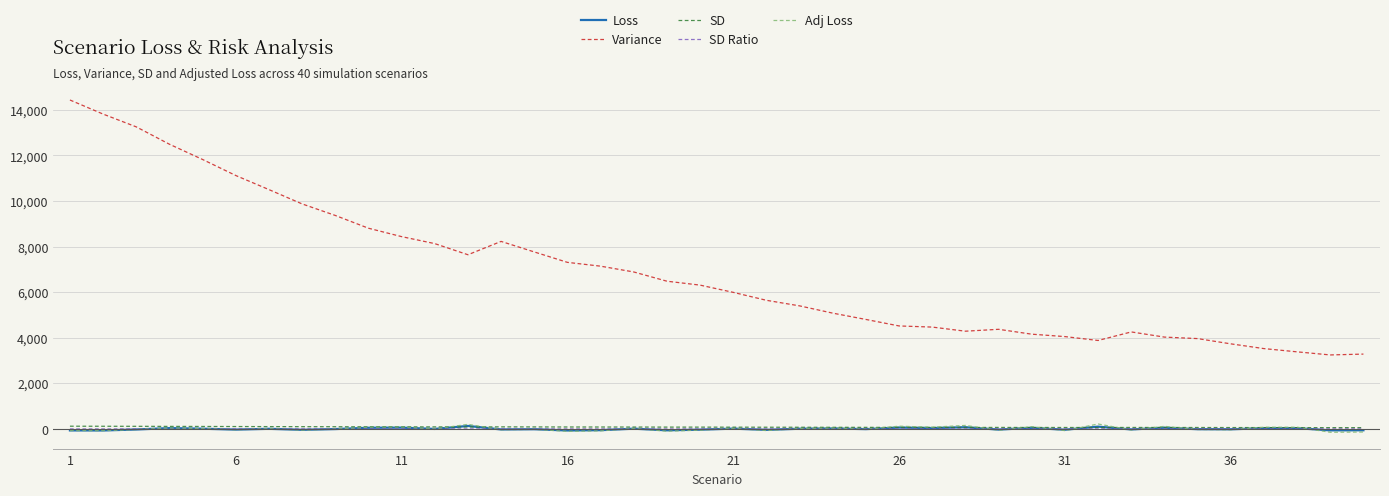

True or false: Adj Loss and Variance intersect in this chart.

False